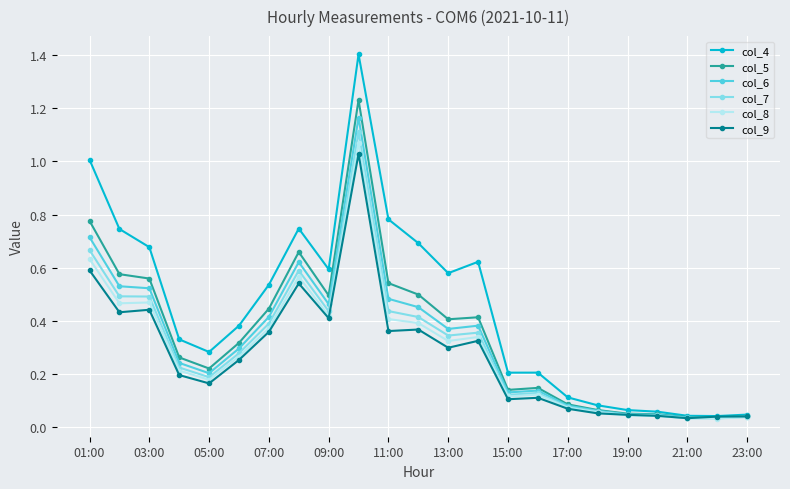

True or false: col_6 has more than 1 points higher than both neighbors.

True